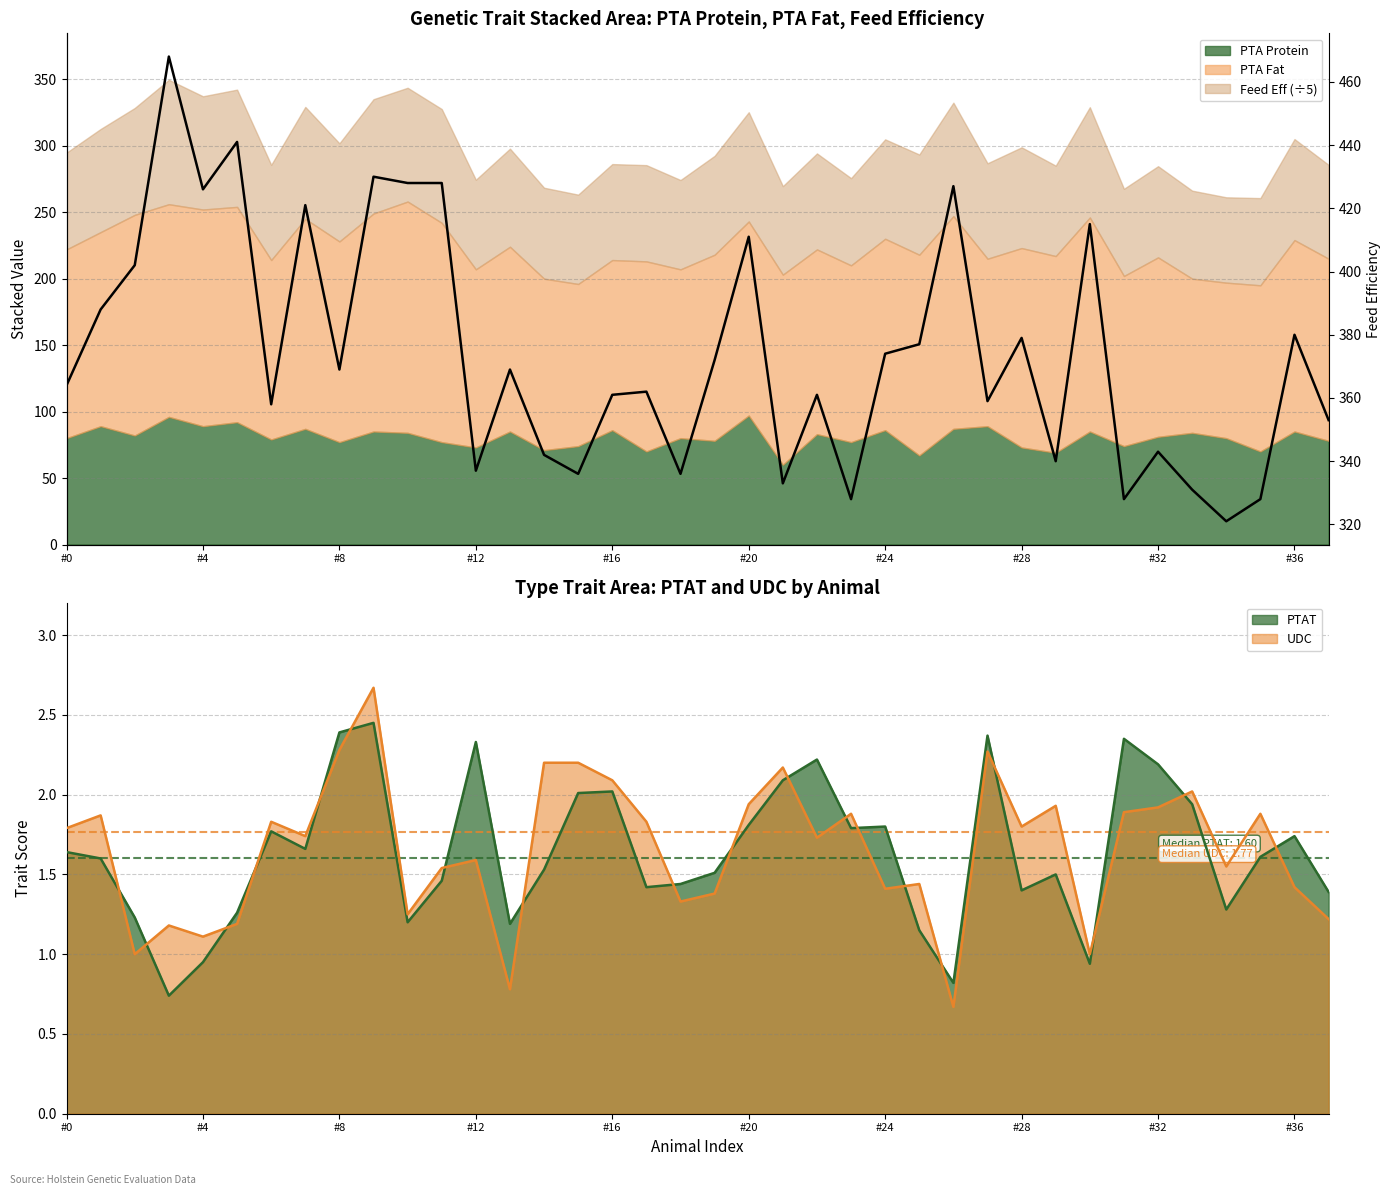

What position from the right is 34?

4